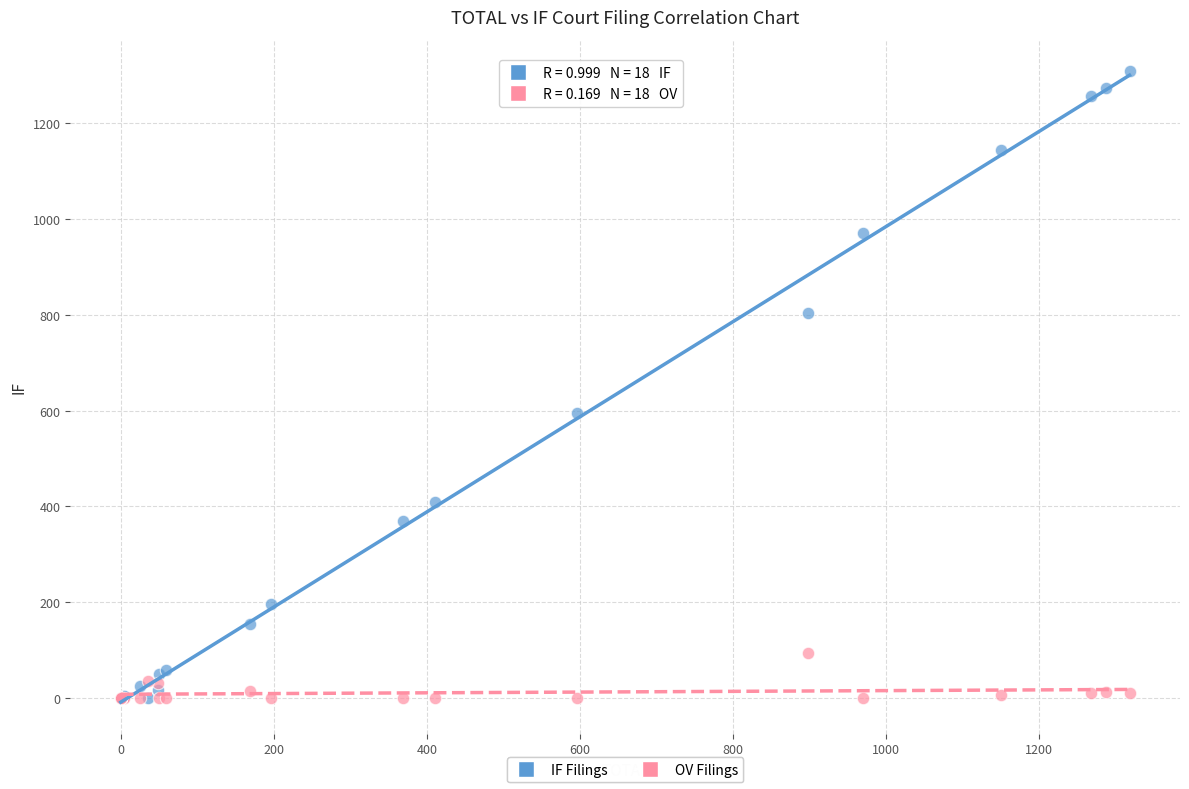

Across all series, what Y value is closest to 654?

596